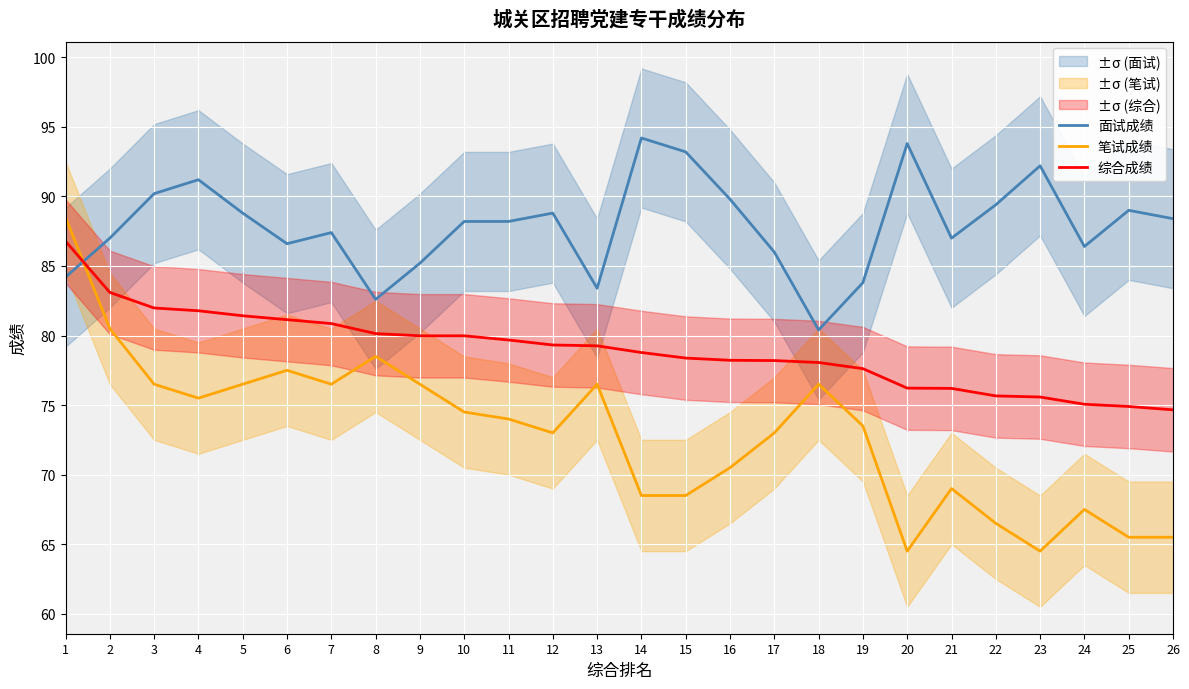

Rank the series at 10 from highest to lowest value.

面试成绩, 综合成绩, 笔试成绩